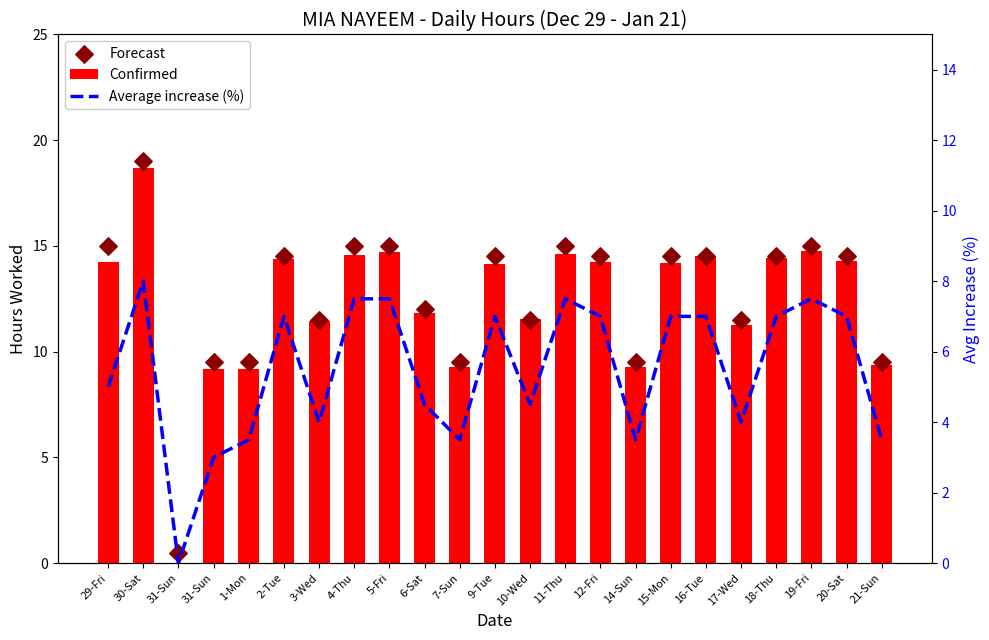

What are all the series names shown in the legend?

Confirmed, Forecast, Average increase (%)